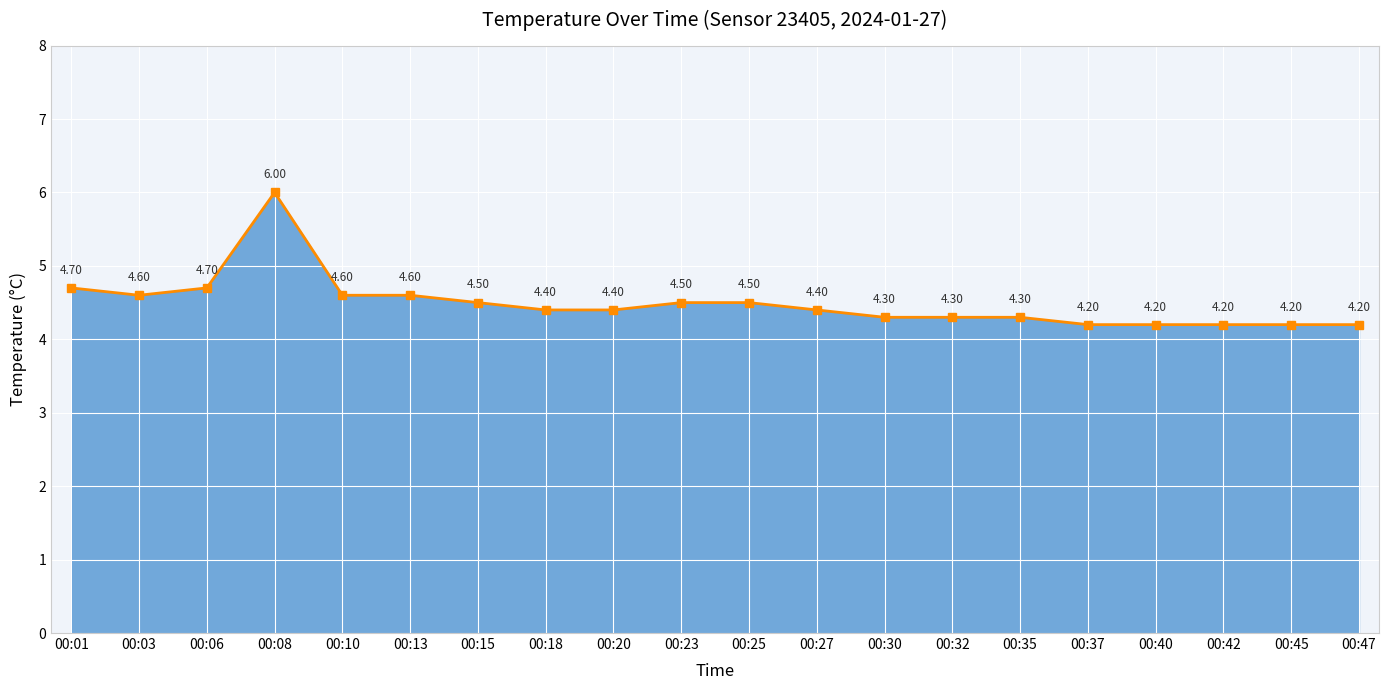

What is the ratio of the value at 00:25 to the value at 00:13?

1.0